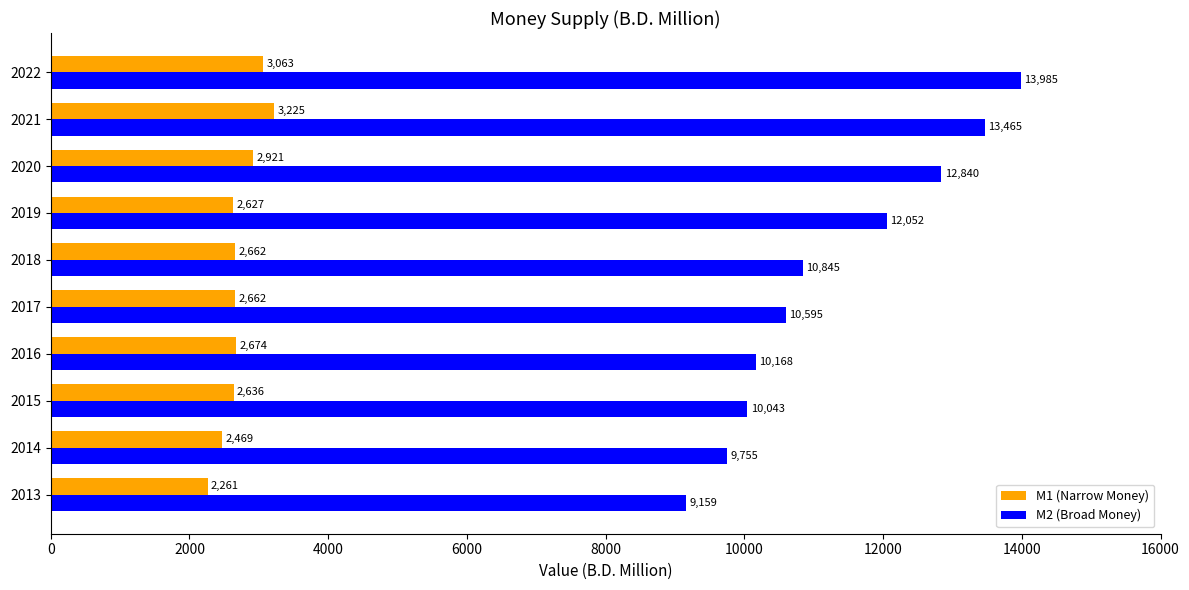

Which series changed the most between 2020 and 2022?

M2 (Broad Money)